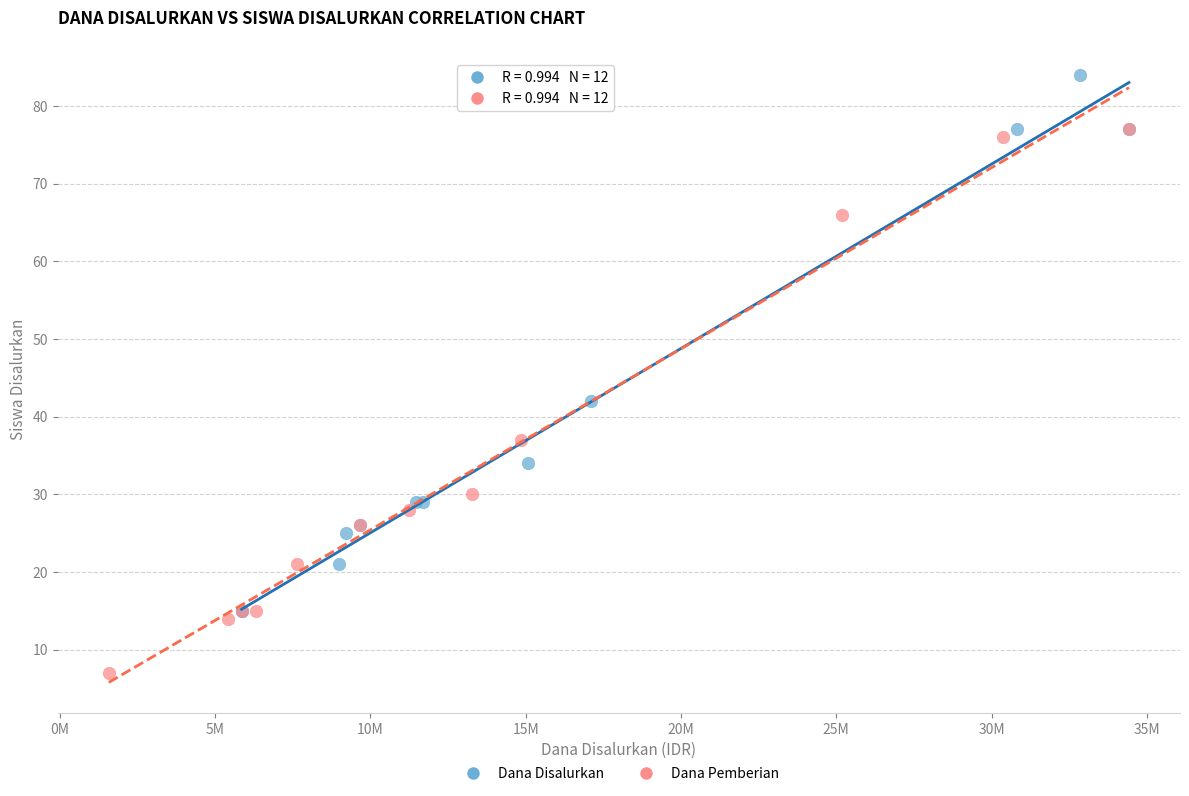

Which series reaches the minimum Y coordinate?

Dana Pemberian